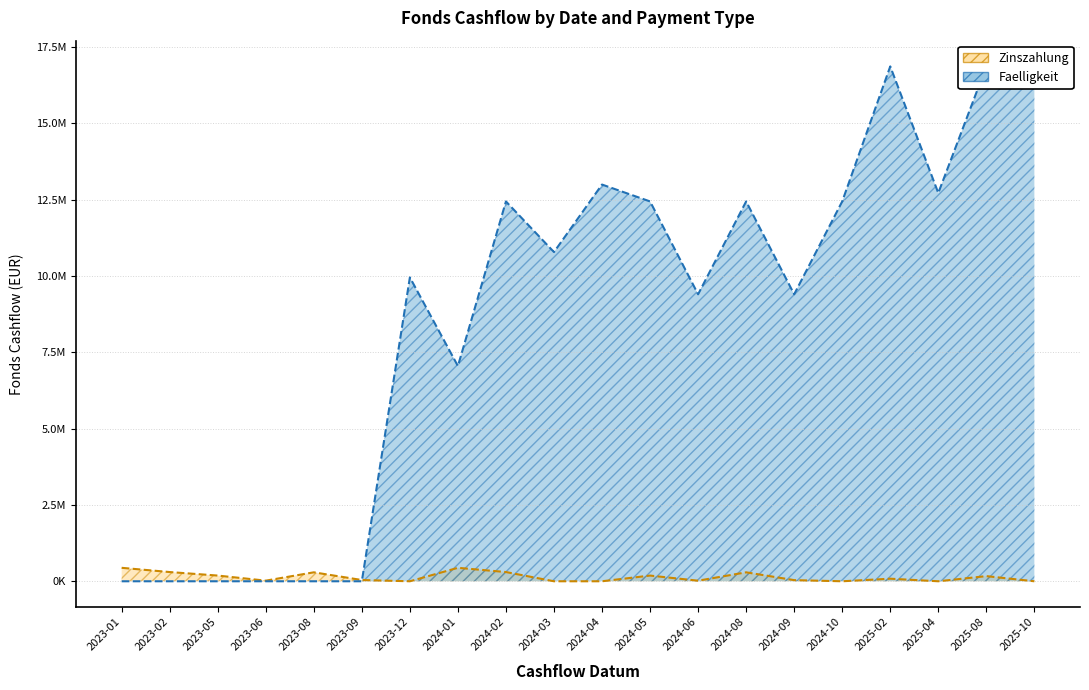

True or false: Zinszahlung has more than 0 points higher than both neighbors.

True